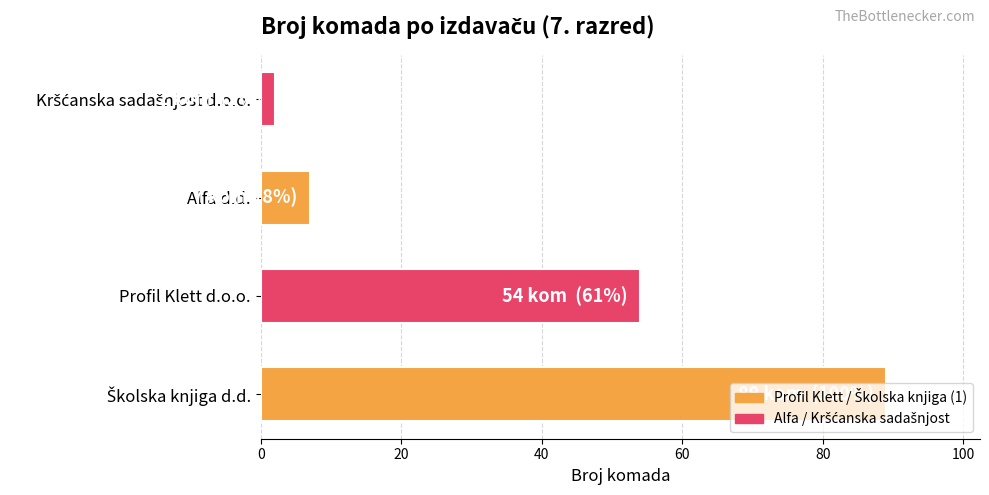

What is the average value?

38